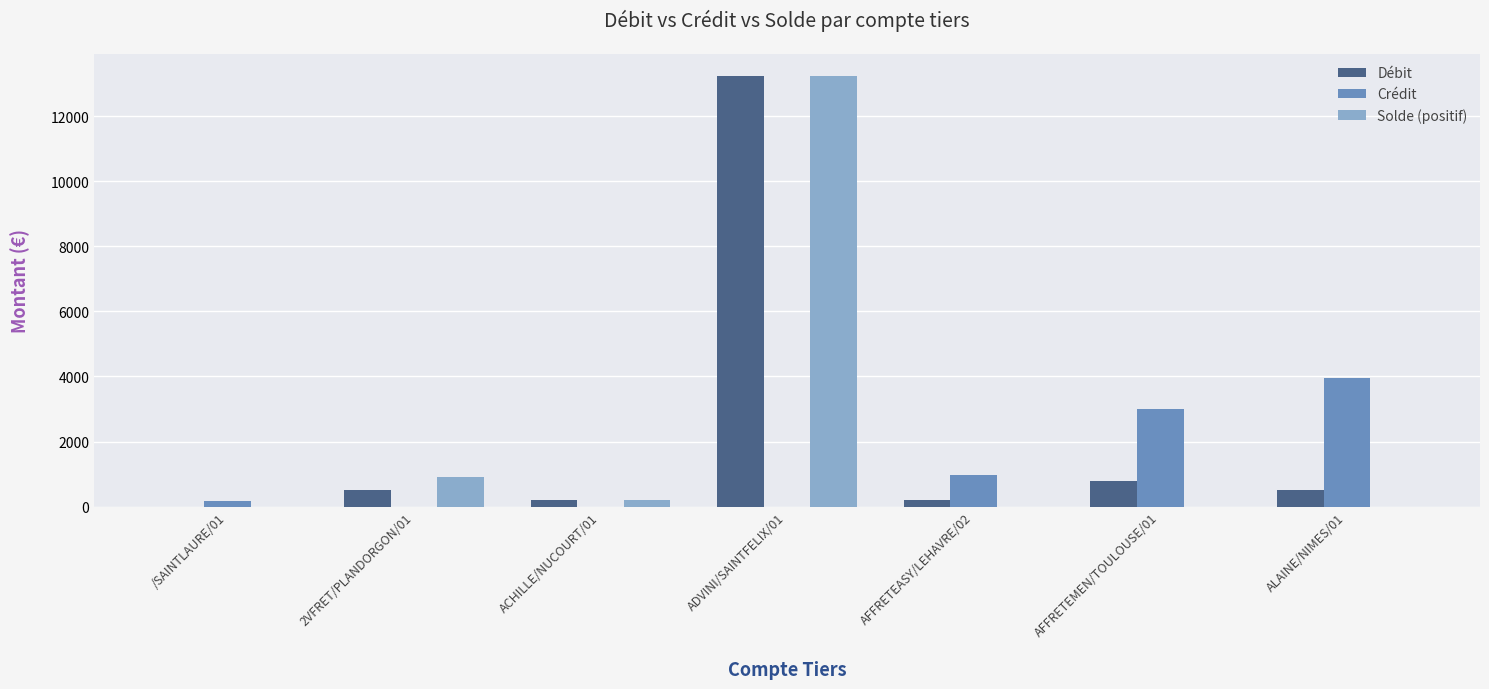

What is the sum of all Solde (positif) values?

14370.8